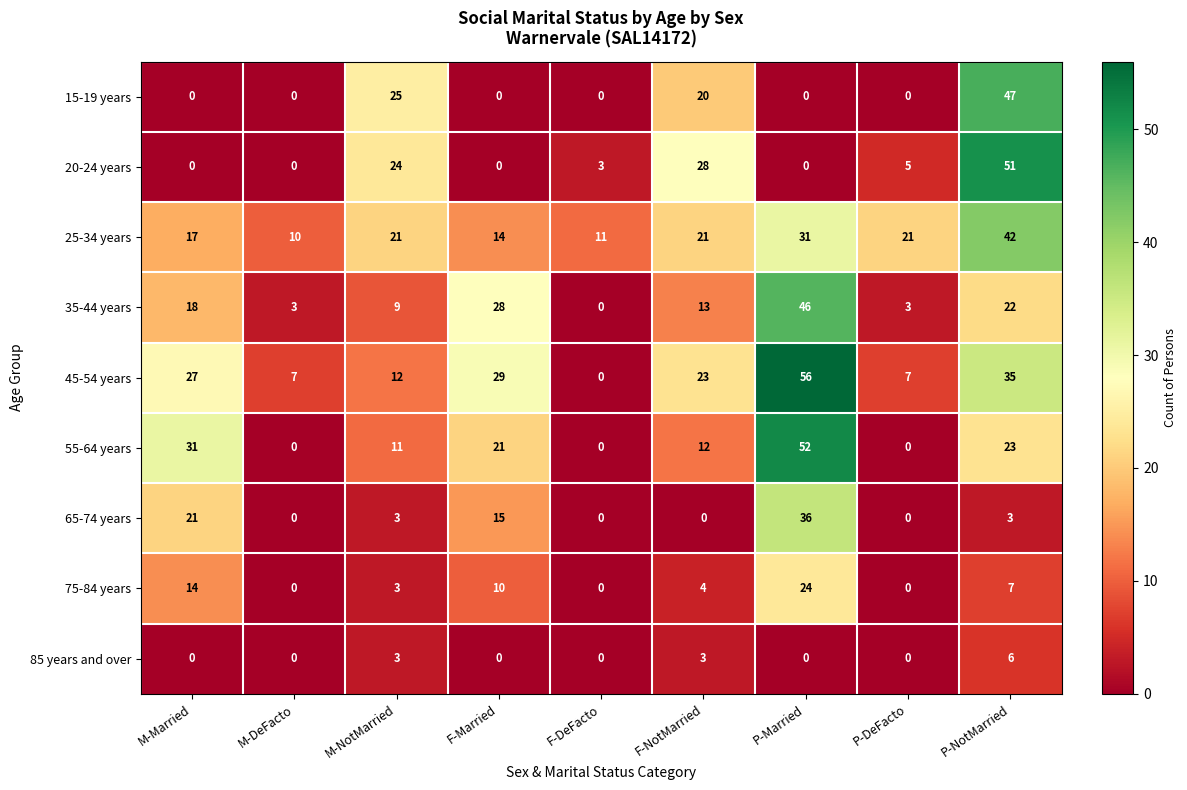

What is the sum of the 85 years and over values at M-Married and P-NotMarried?

6